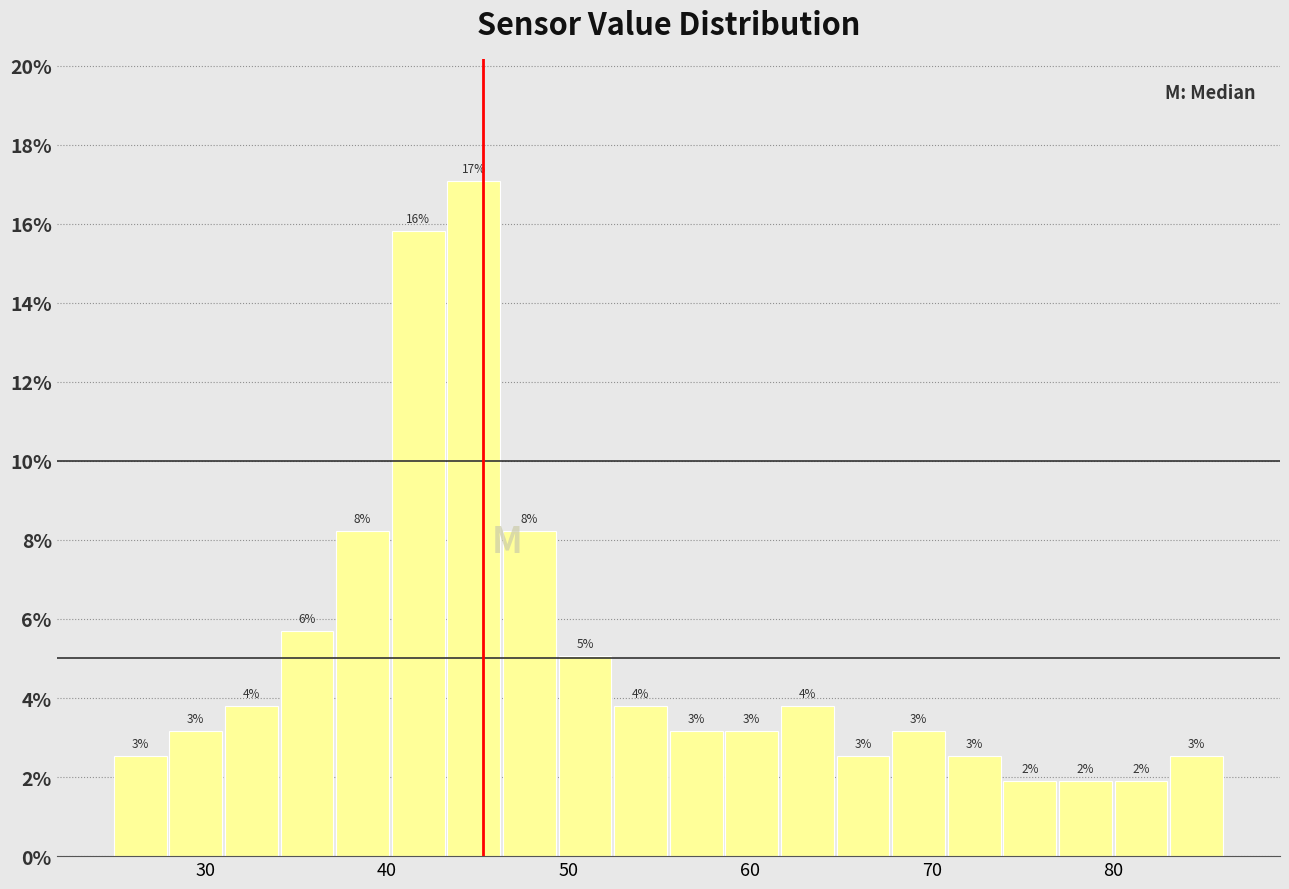

Read against the x-axis, roughly where is the centre of the tallest bar?

45